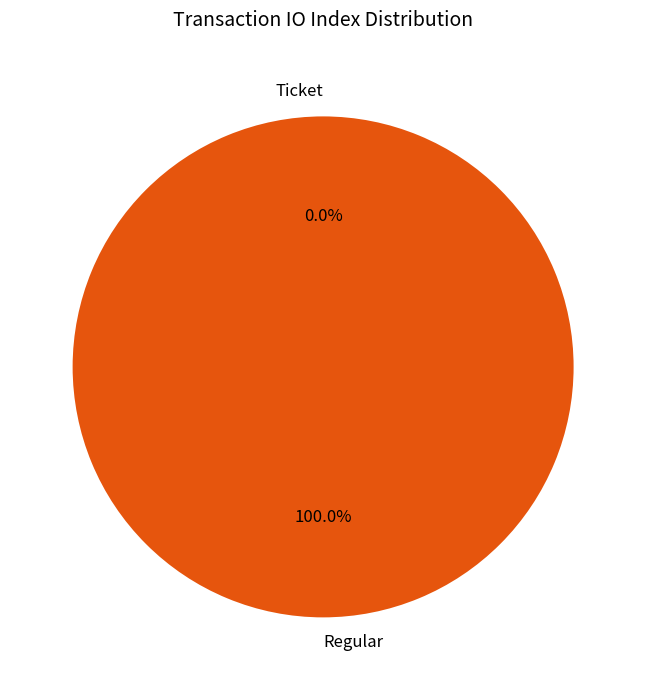

Which slice represents more than half of the pie?

Regular